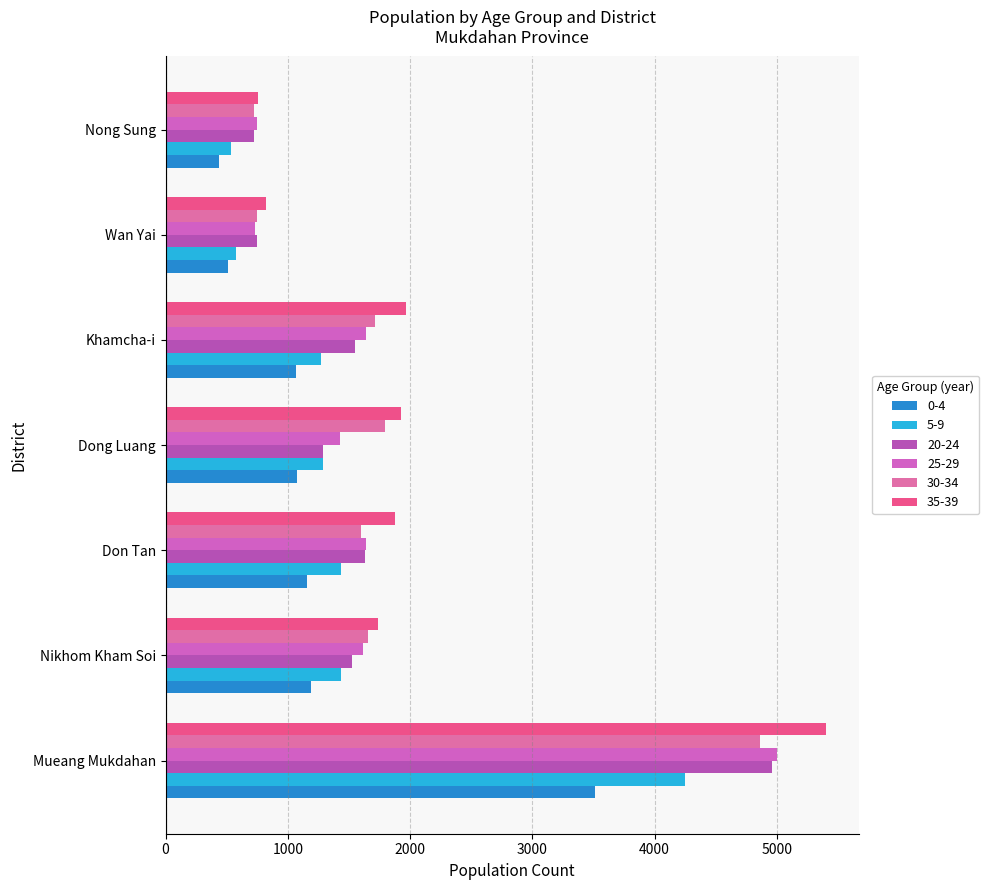

What is the difference between the second highest and second lowest values in the 30-34 series?

1051